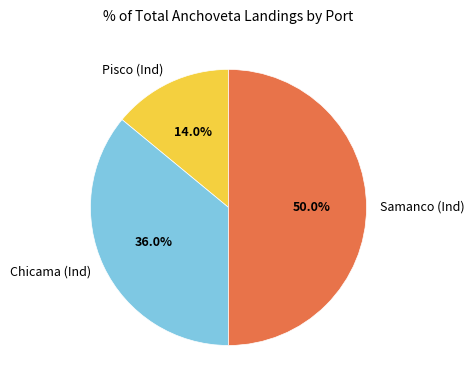

To the nearest percent, what percentage of the pie is Chicama (Ind)?

36%